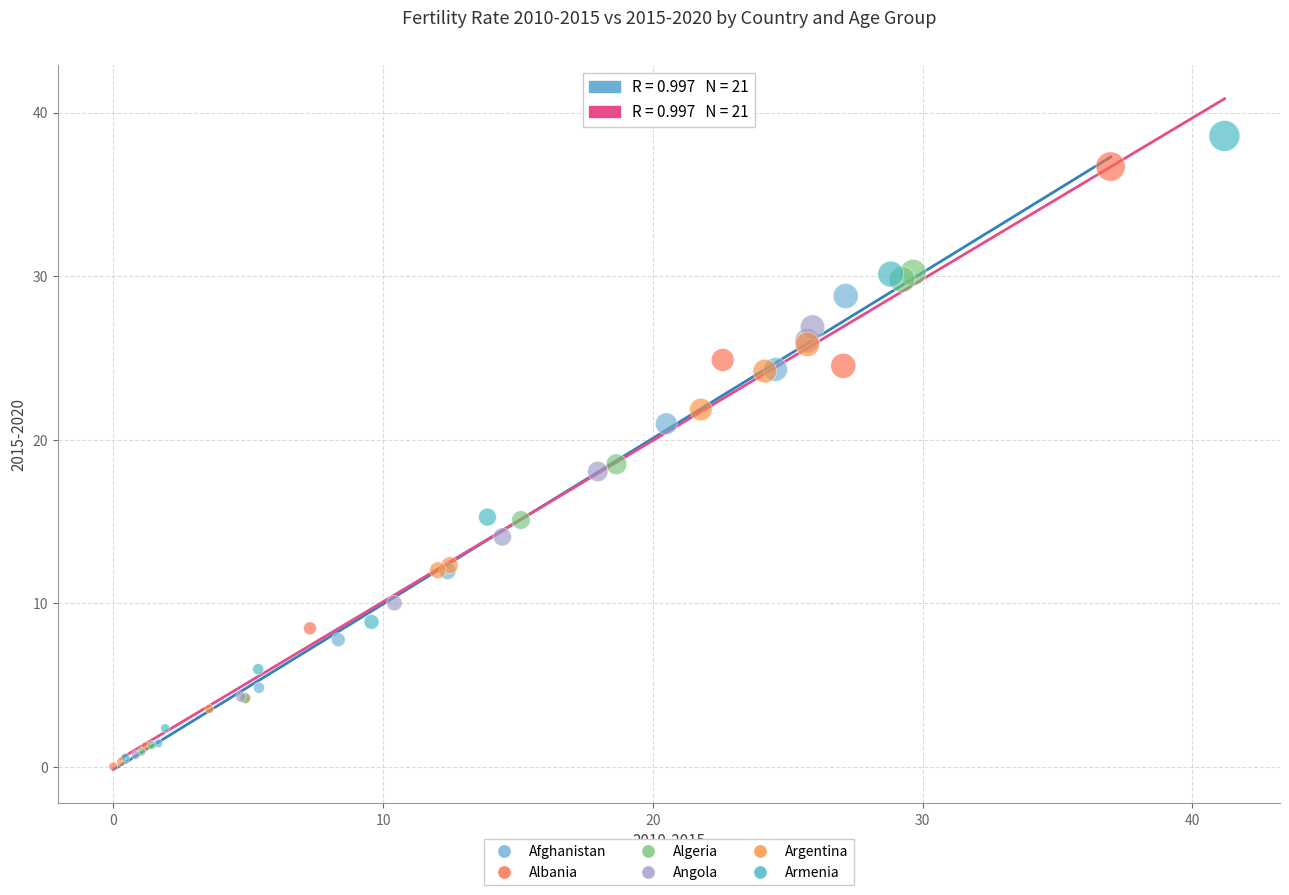

What are all the series names shown in the legend?

Afghanistan, Albania, Algeria, Angola, Argentina, Armenia